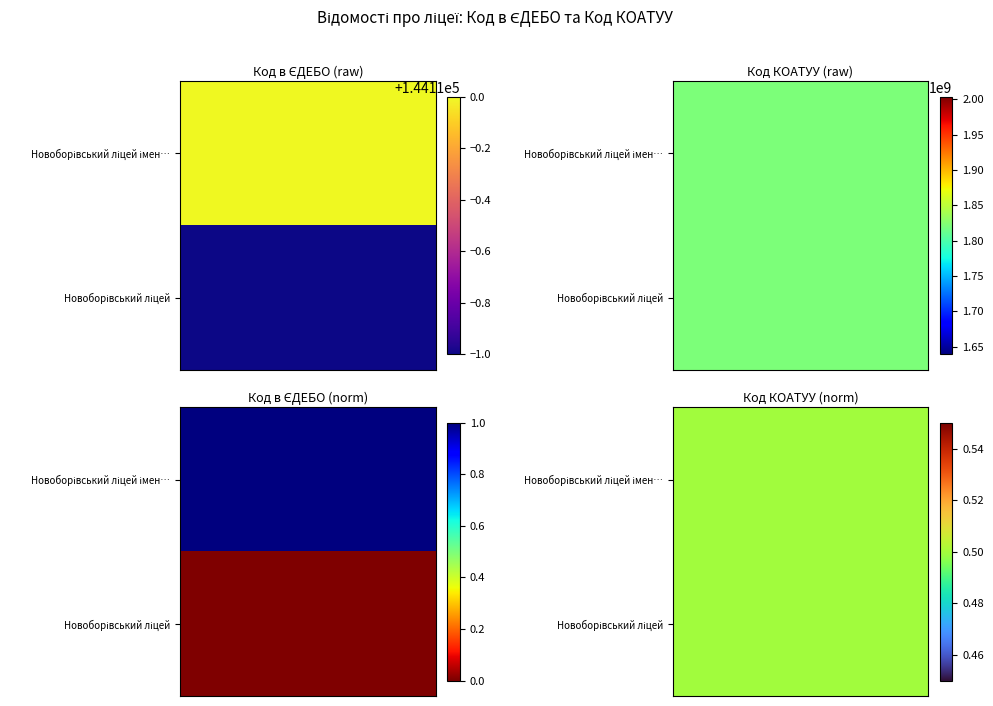

What is the difference between the maximum and minimum values in the Новоборівський ліцей імені Василя Лунька series?

1821011590